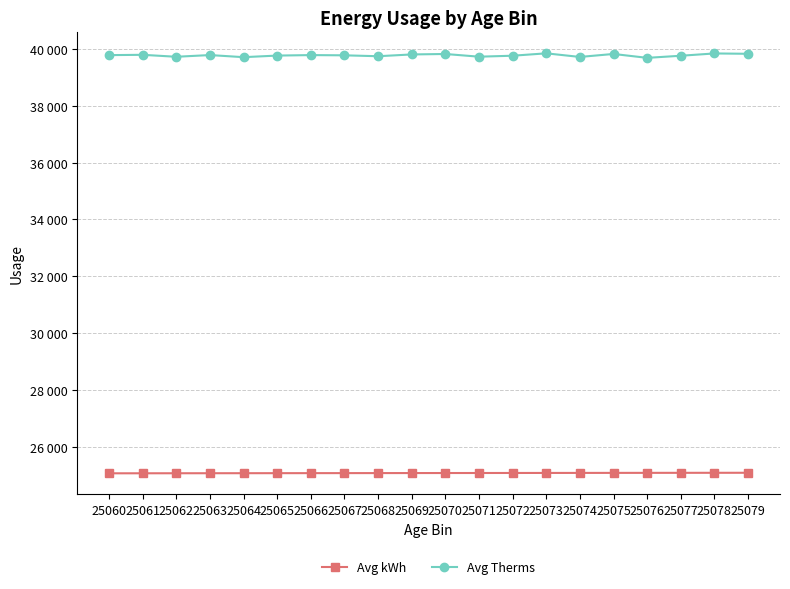

What are all the series names shown in the legend?

Avg kWh, Avg Therms